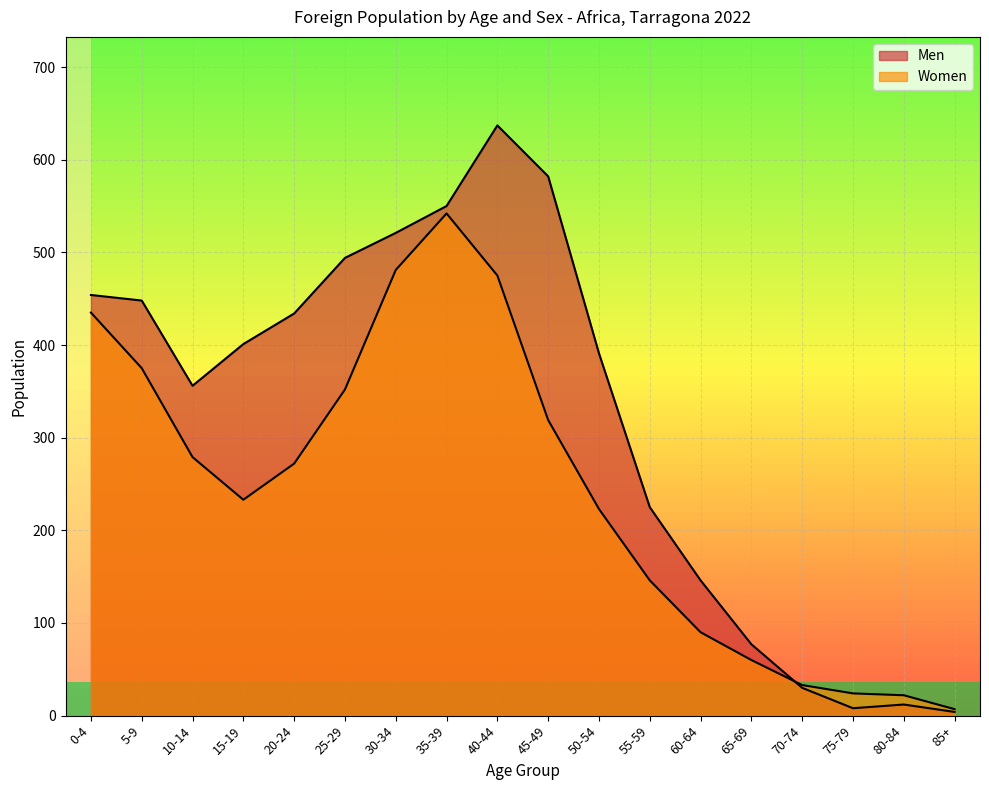

Reading right to left, what are all the values shown in this chart?

Men: 4	12	8	30	77	146	225	391	582	637	550	521	494	434	401	356	448	454
Women: 7	22	24	33	60	90	146	223	319	475	542	481	352	272	233	279	375	435